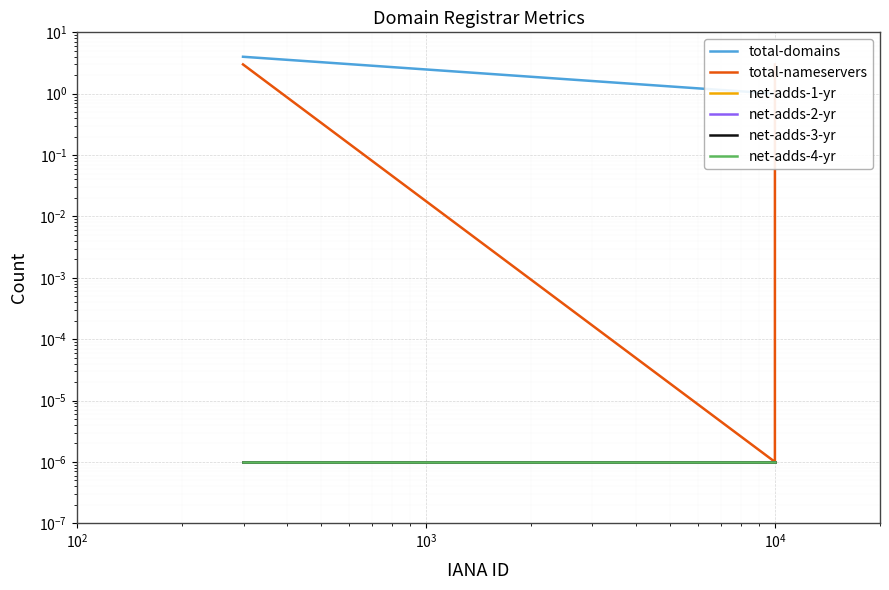

How many values in the total-nameservers series exceed 3?

2